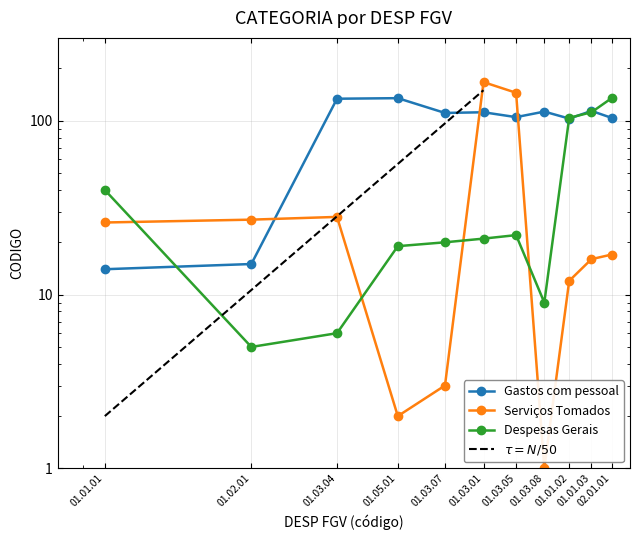

What is the sum of the Despesas Gerais values at 01.03.08 and 01.03.07?

29